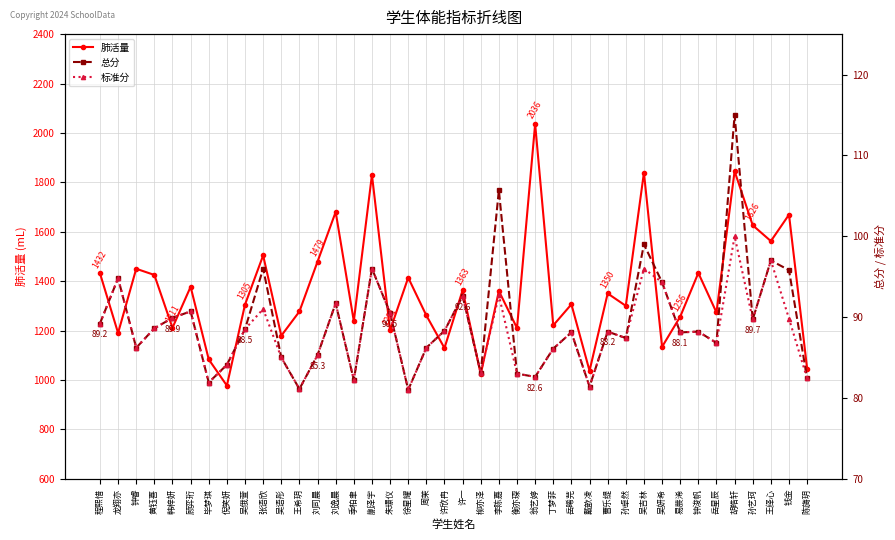

Is it true that 总分 equals 81.4 at 戴歆凌?

True